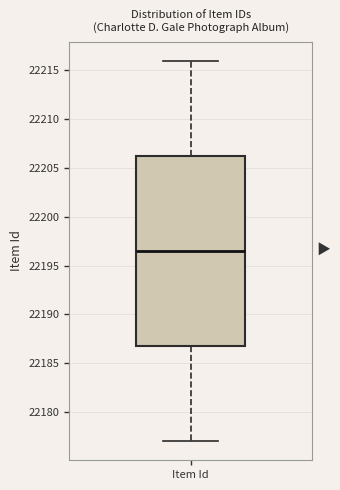

Transcribe this box plot: give where the median line is, the range the box spans, and where the two whiskers end, as read against the y-axis. The values are not printed on the chart, so give them approximately, as read against the axis.

median 22196.5, box 22187.0 to 22206.5, whiskers 22177.0 to 22216.0